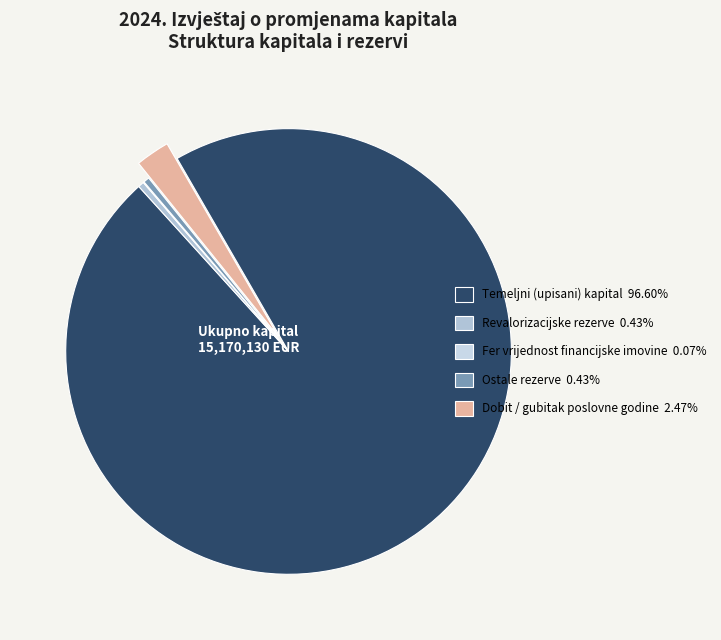

To the nearest percent, what is the difference between the largest and smallest slice percentages?

97%